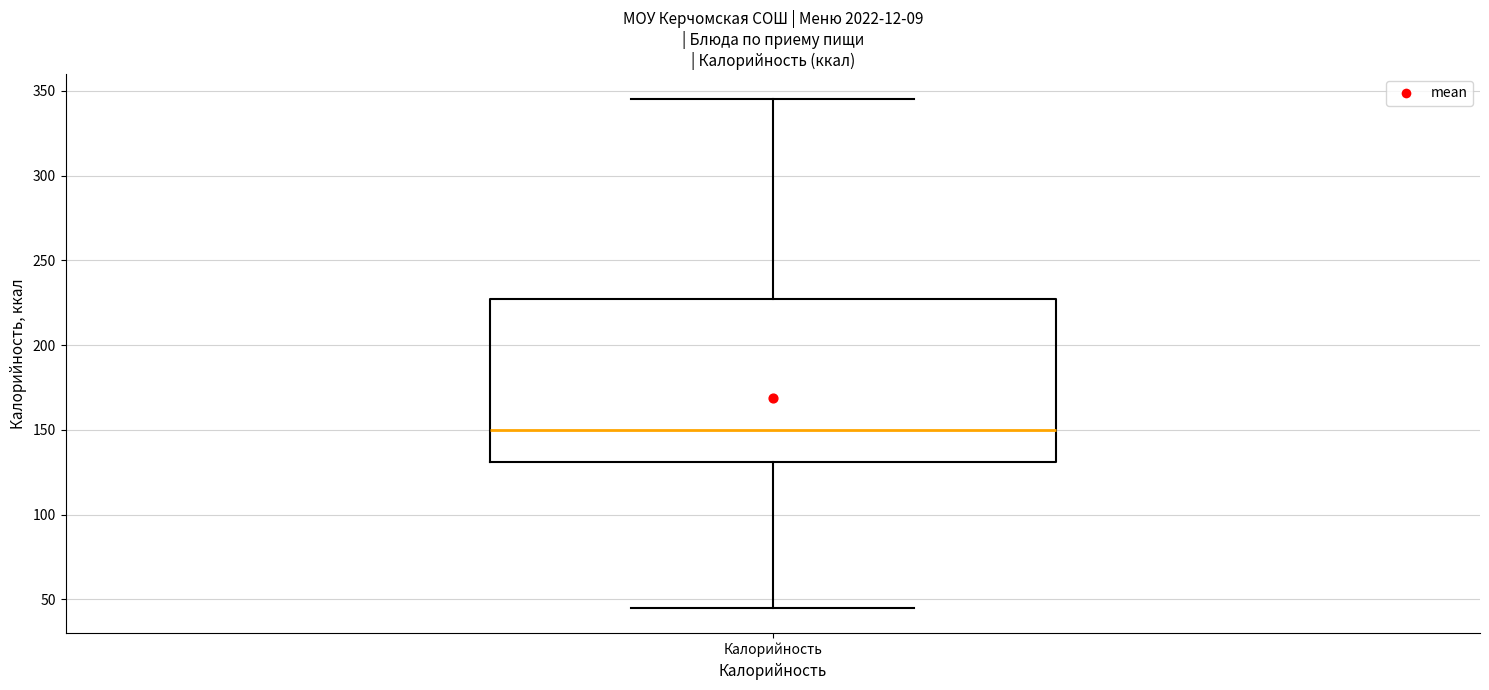

Where is the lower edge of the box for Калорийность on the y-axis? The values are not printed on the chart, so give them approximately, as read against the axis.

130